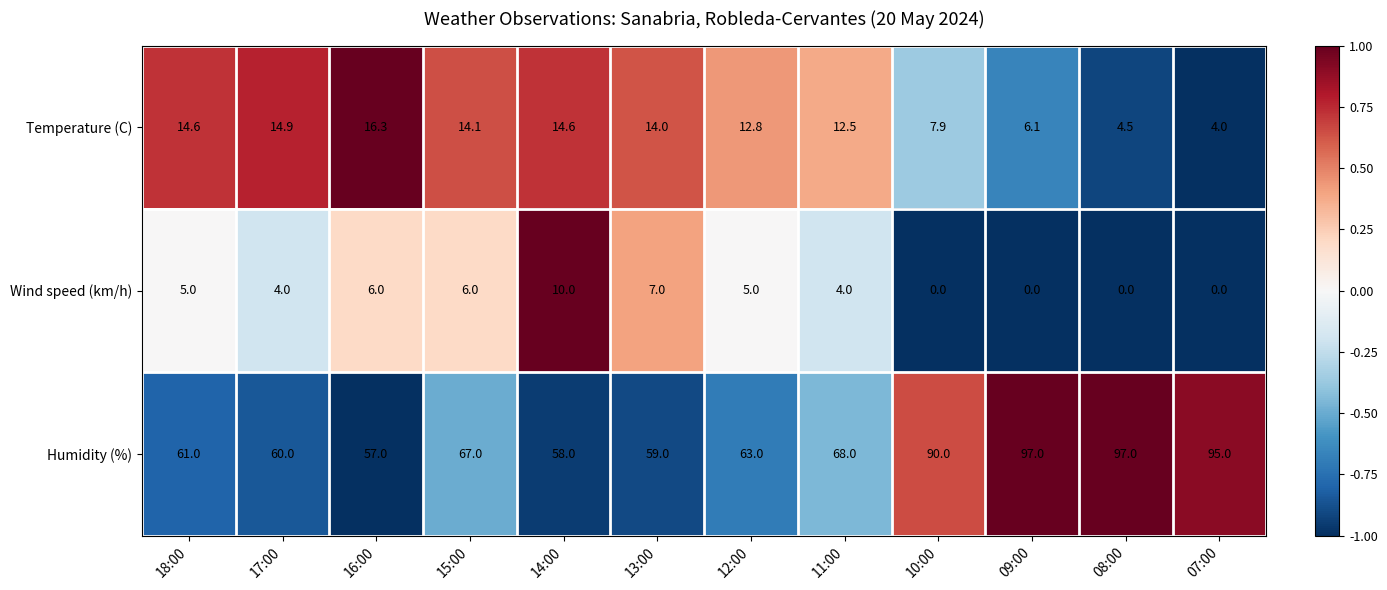

Rank the series at 13:00 from lowest to highest value.

Wind speed (km/h), Temperature (C), Humidity (%)